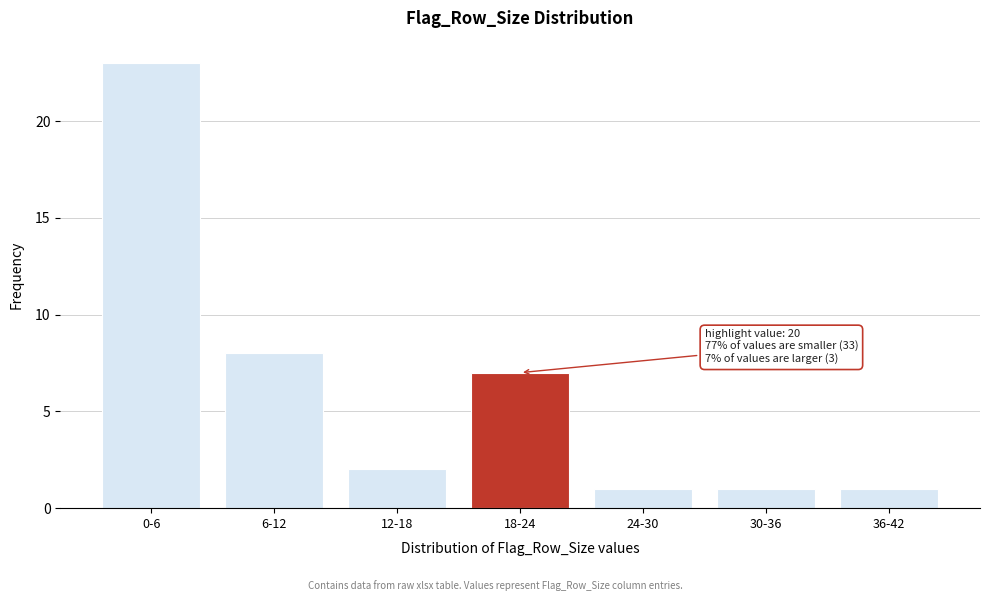

Reading right to left, extract all data points from this chart.

1	1	1	7	2	8	23